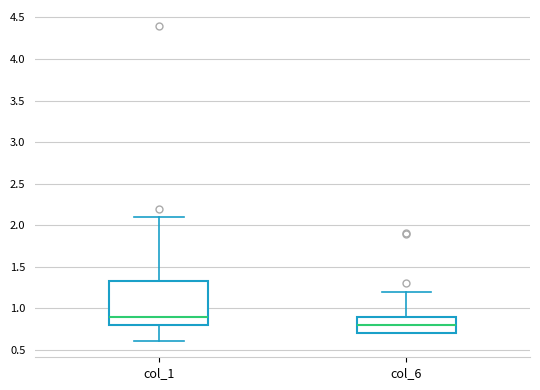

Reading left to right, read every box against the y-axis: the position of its median line, the range the box covers, and the ends of its whiskers. The values are not printed on the chart, so give them approximately, as read against the axis.

col_1: median 0.90, box 0.80 to 1.35, whiskers 0.60 to 2.10
col_6: median 0.80, box 0.70 to 0.90, whiskers 0.70 to 1.20